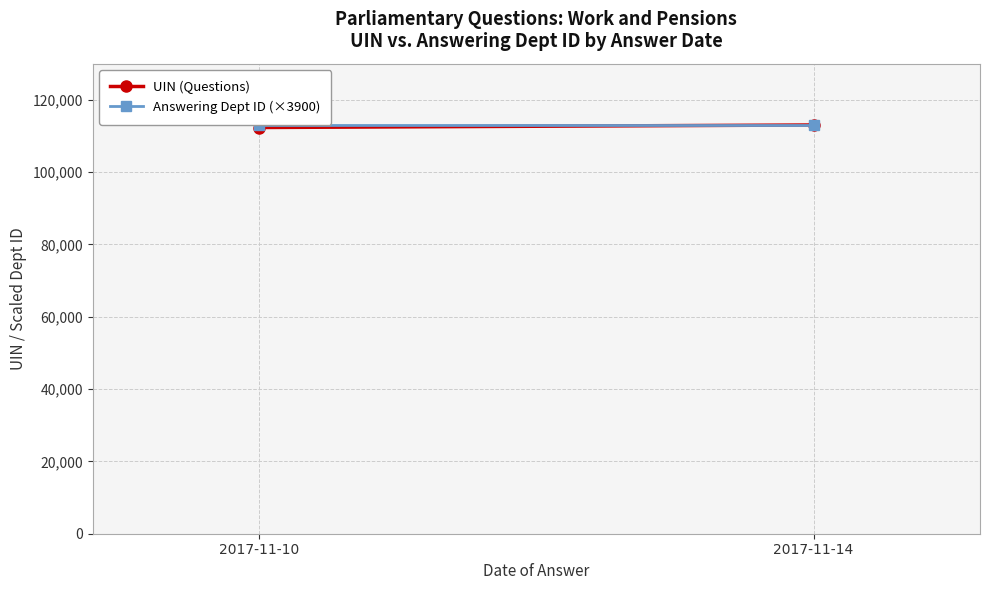

How many lines are shown in the chart?

2